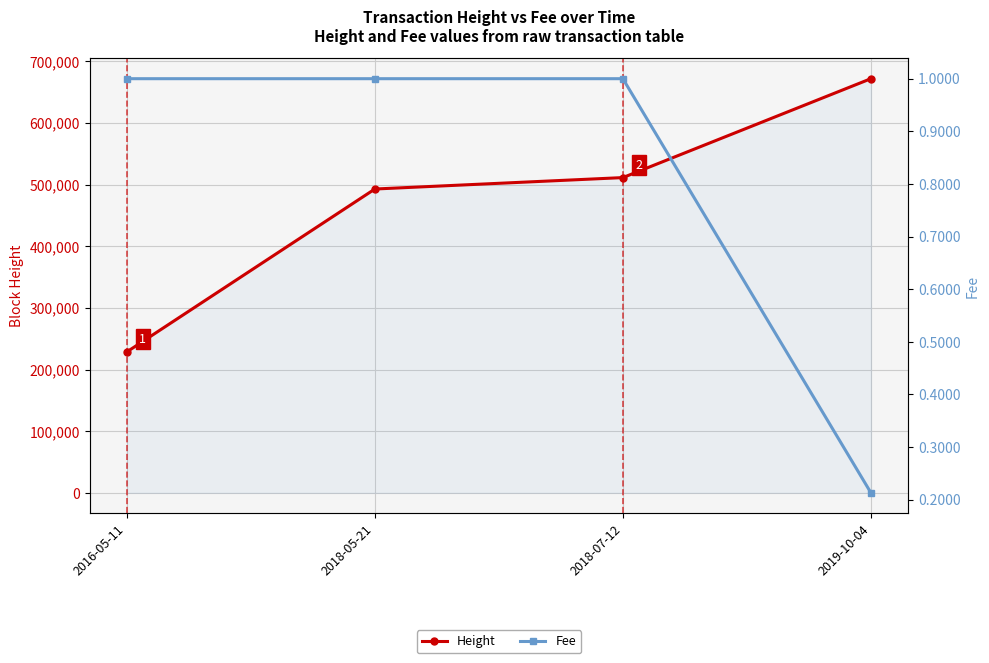

At 2018-05-21, list the series in order from smallest to largest.

Fee, Height